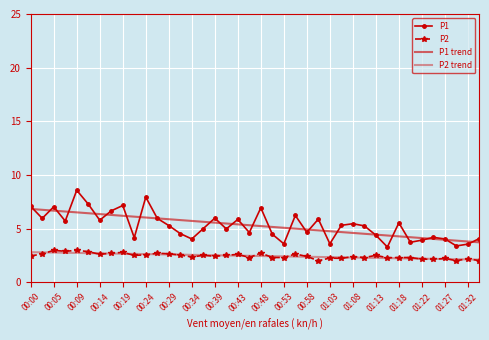

At which label does P1 reach its peak?

00:09